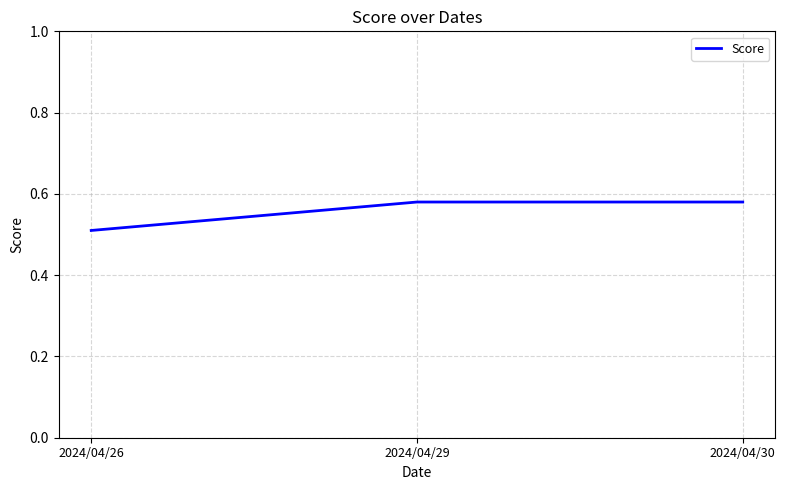

Which has a higher value, 2024/04/26 or 2024/04/30?

2024/04/30